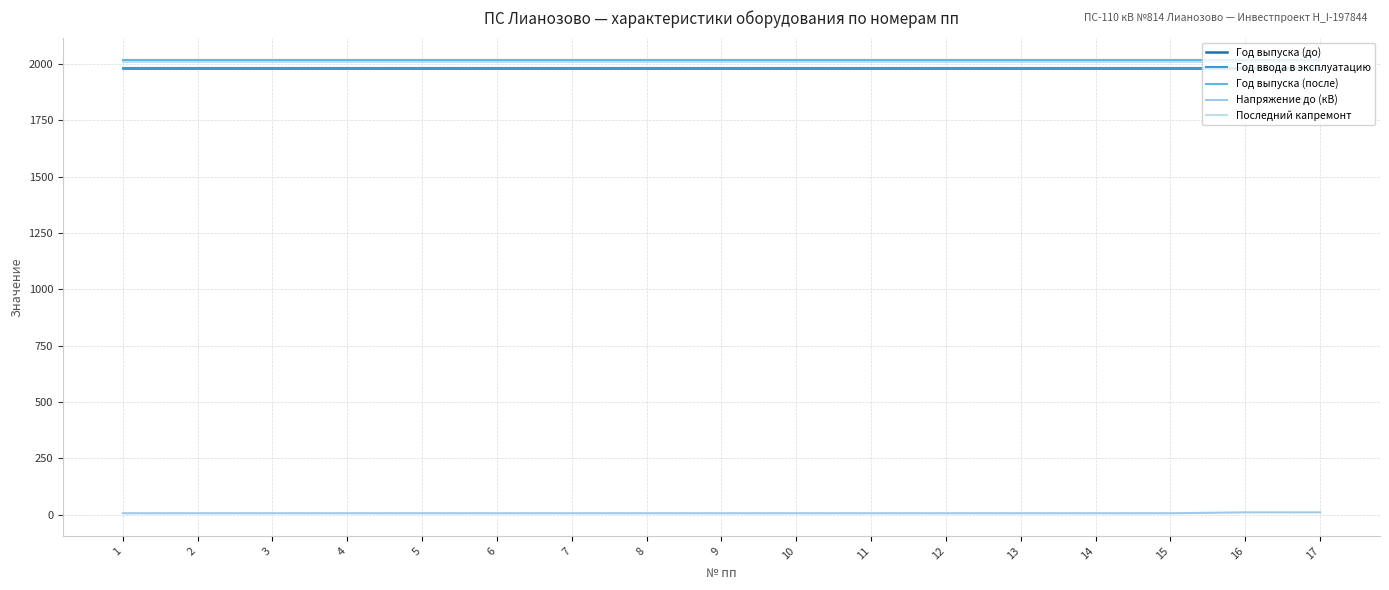

Does the chart have visible grid lines?

Yes